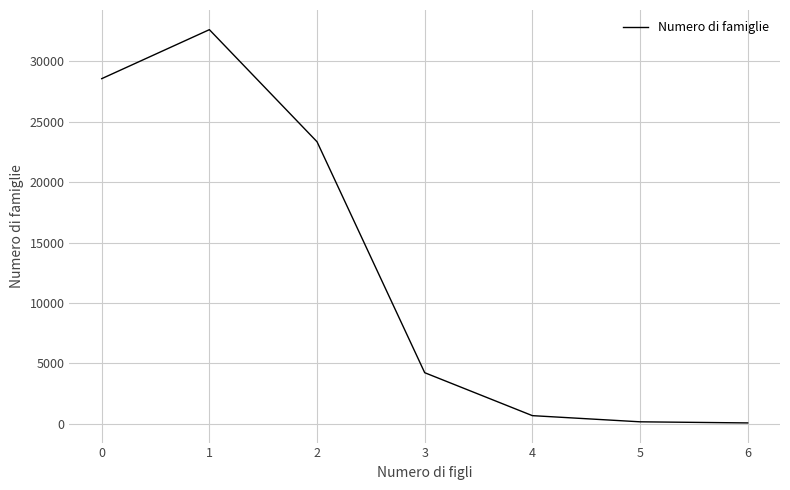

What is the ratio of the value at 2 to the value at 1?

0.7